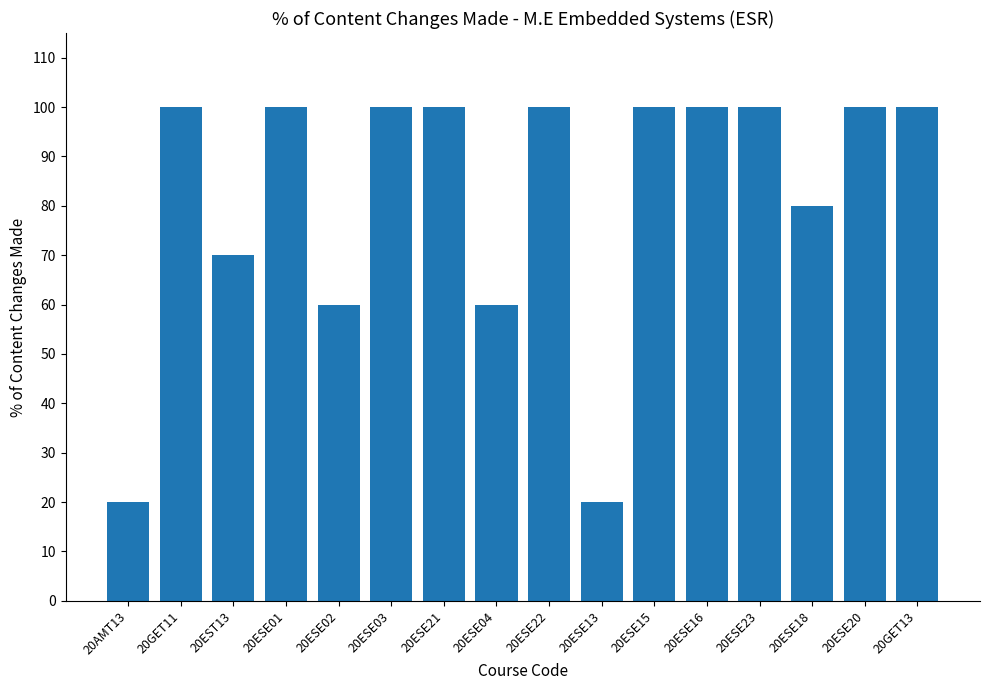

What is the label of the 6th bar from the right?

20ESE15